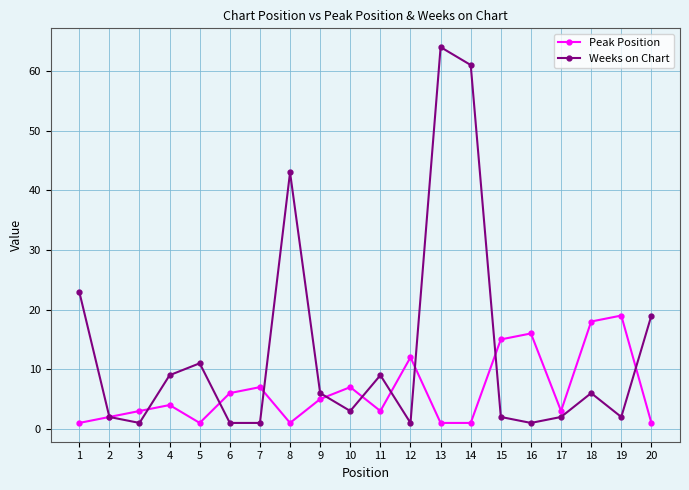

Reading right to left, list all the values displayed in this chart.

Peak Position: 1	19	18	3	16	15	1	1	12	3	7	5	1	7	6	1	4	3	2	1
Weeks on Chart: 19	2	6	2	1	2	61	64	1	9	3	6	43	1	1	11	9	1	2	23